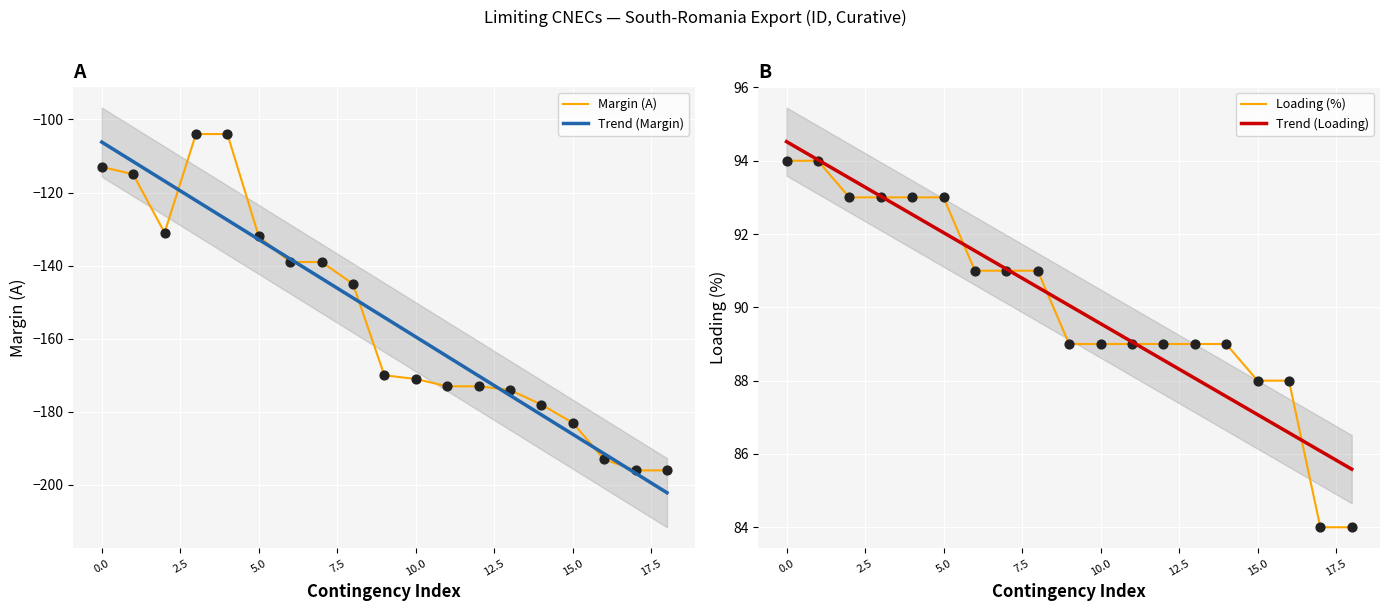

Is the value of Margin (A) at 13 greater than the value of Trend (Margin) at 18?

Yes